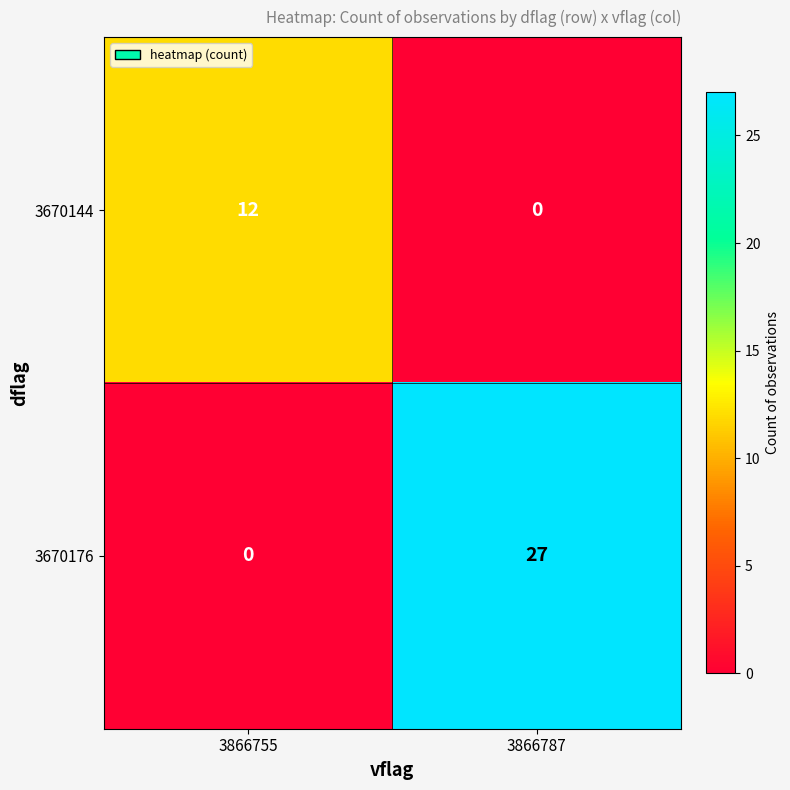

What is the average value of the 3670144 series?

6